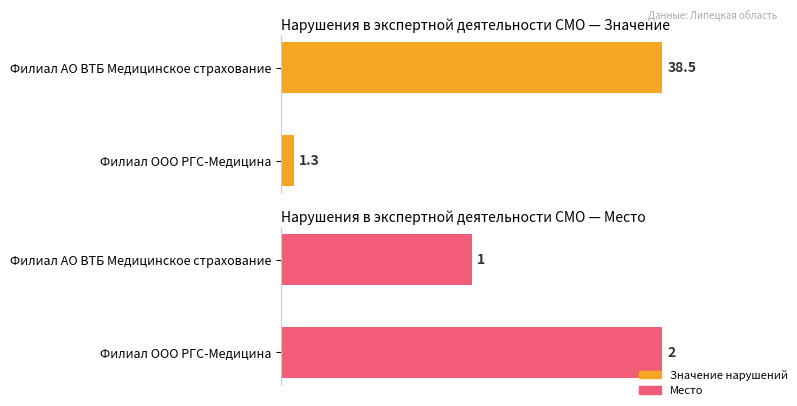

Which series has the largest range (max minus min)?

Значение нарушений